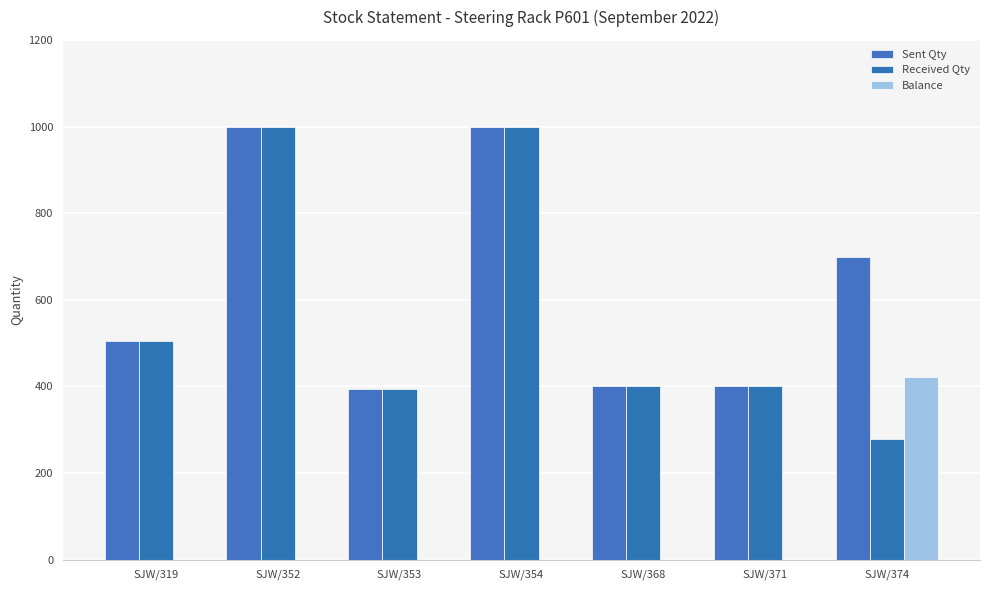

Are the bars grouped side by side (vs. stacked)?

Yes